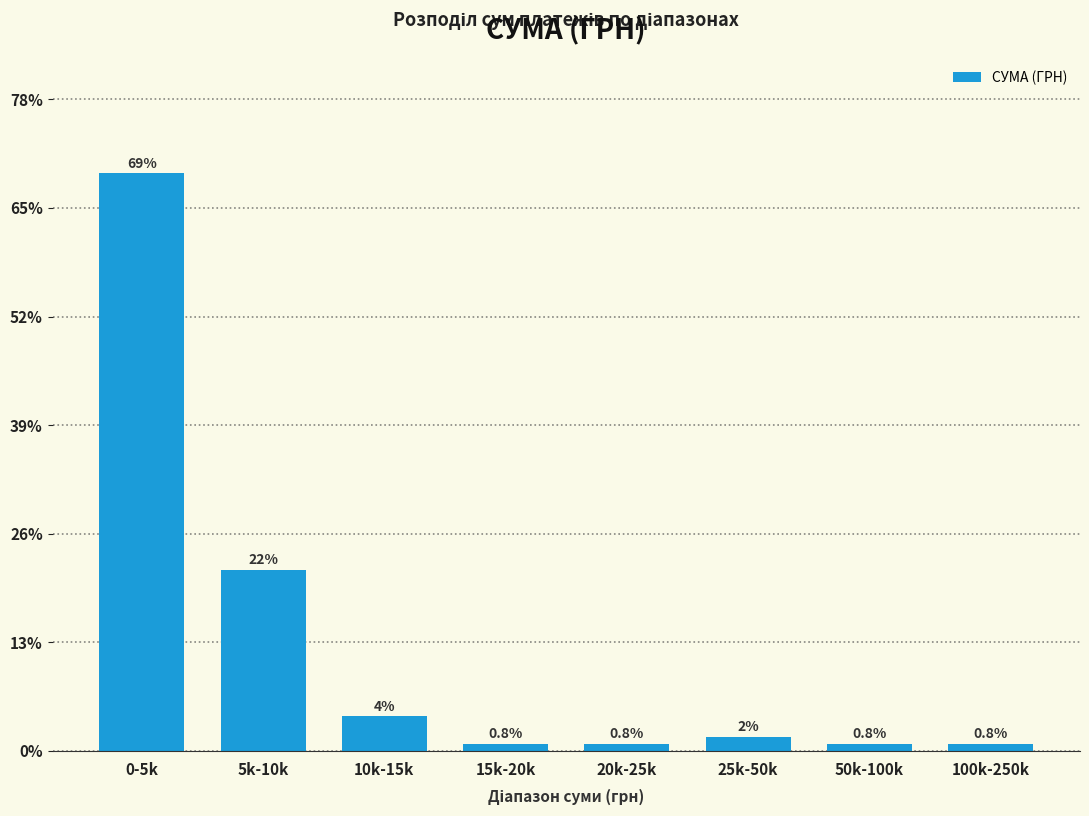

What is the change in value from 0-5k to 10k-15k?

-65.0